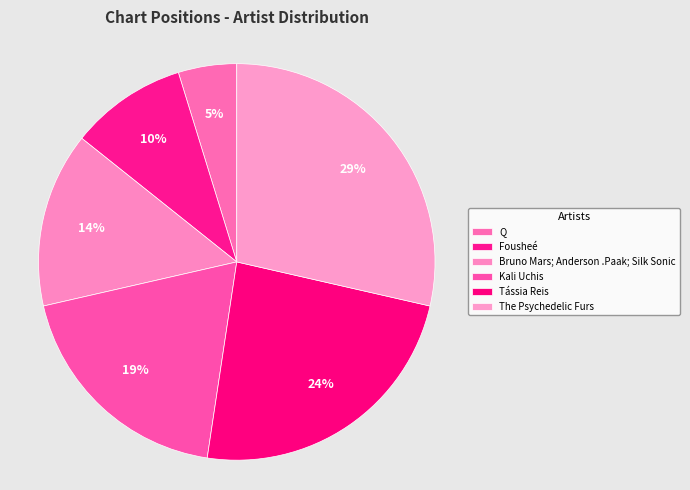

To the nearest percent, what is the difference between the The Psychedelic Furs and Tássia Reis slice percentages?

5%